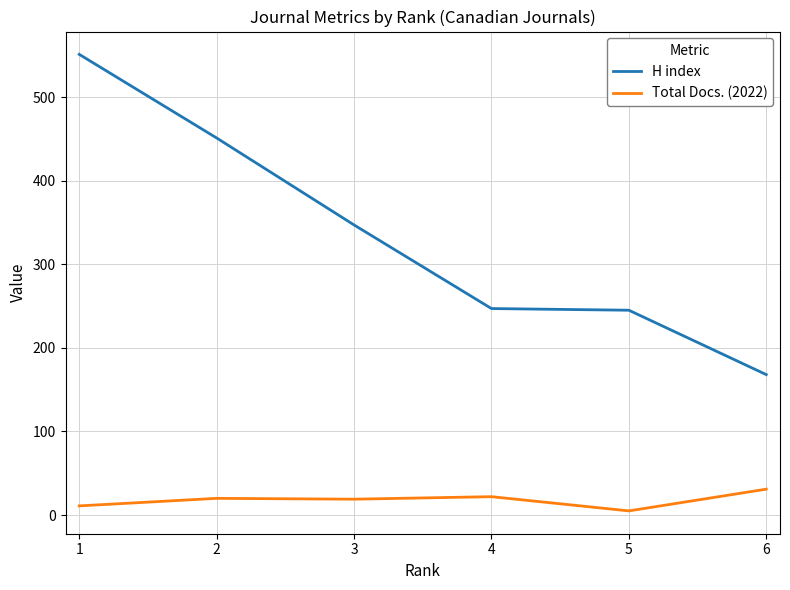

Which series has the widest spread of values?

H index